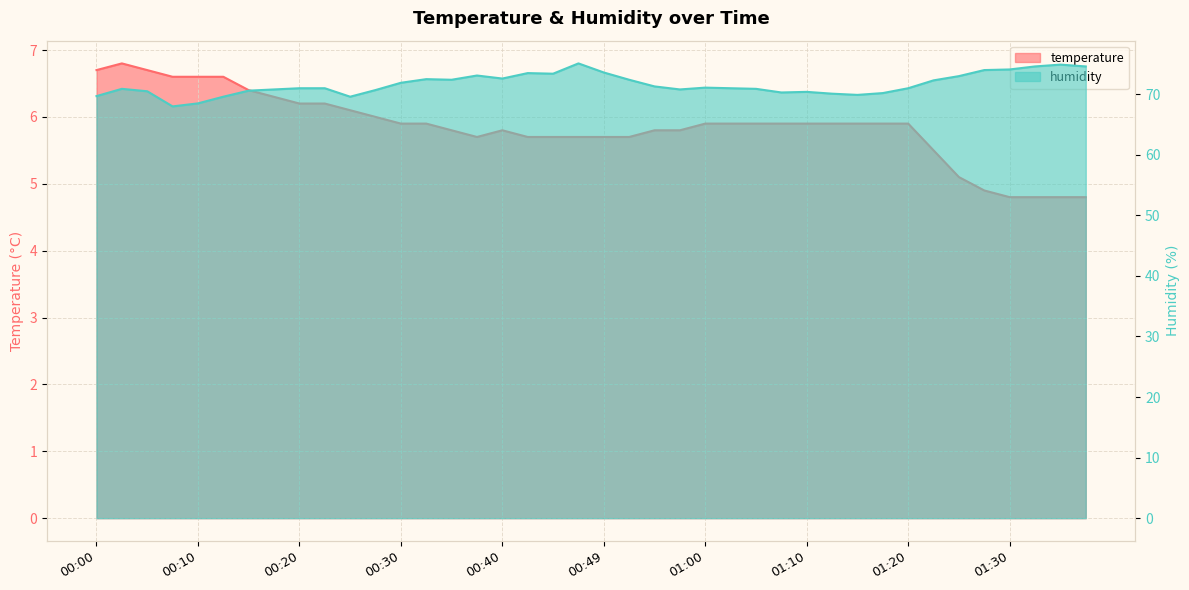

At which category does temperature reach its first local peak?

00:03